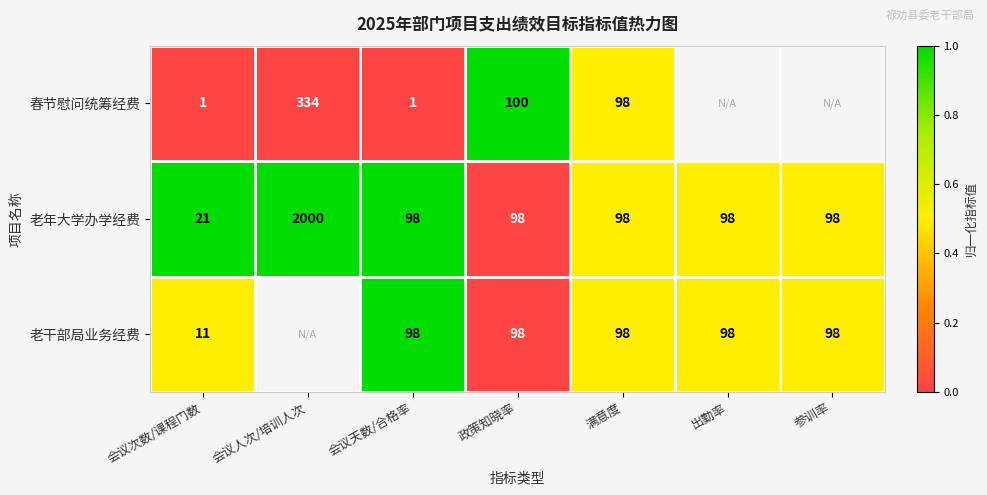

How many categories are shown in the chart?

7